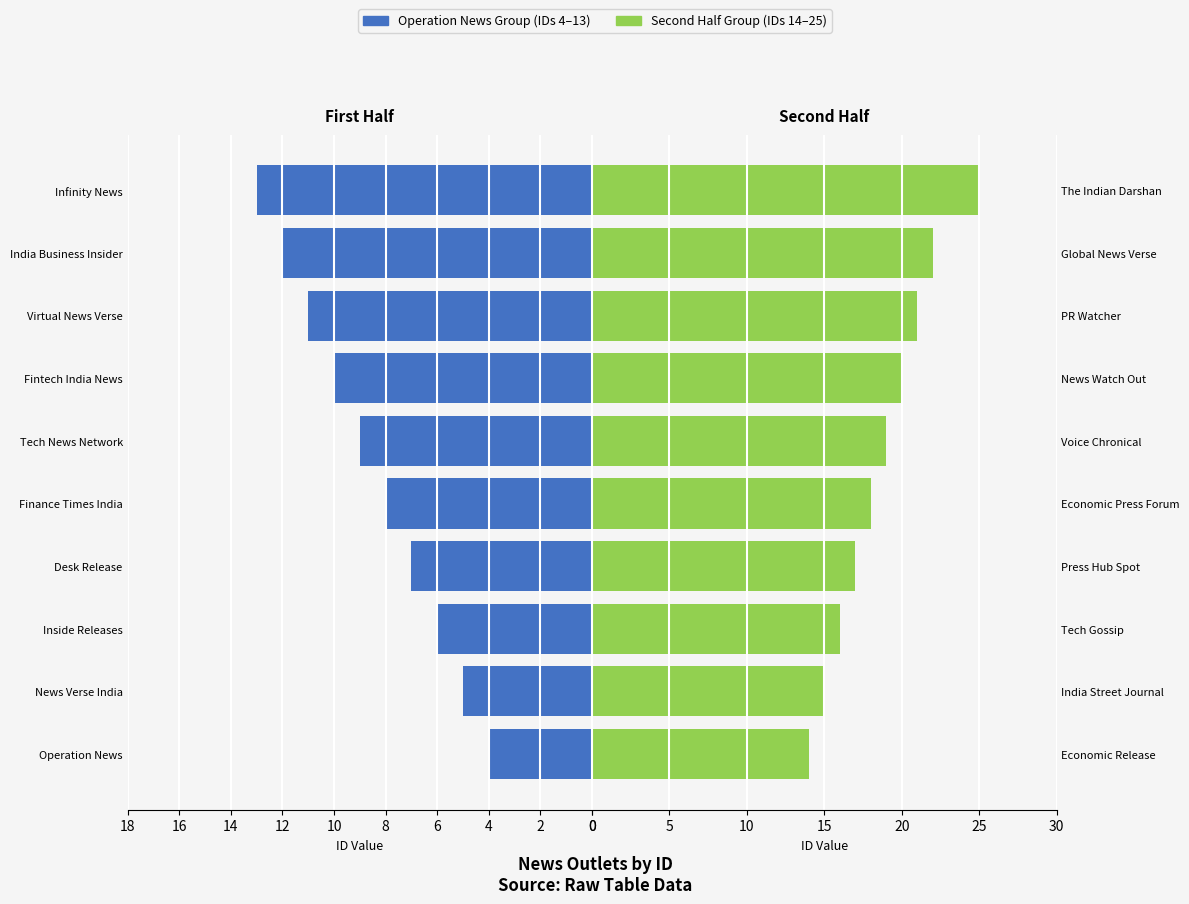

What is the value of the Operation News Group bar at the 10th from the left?

13